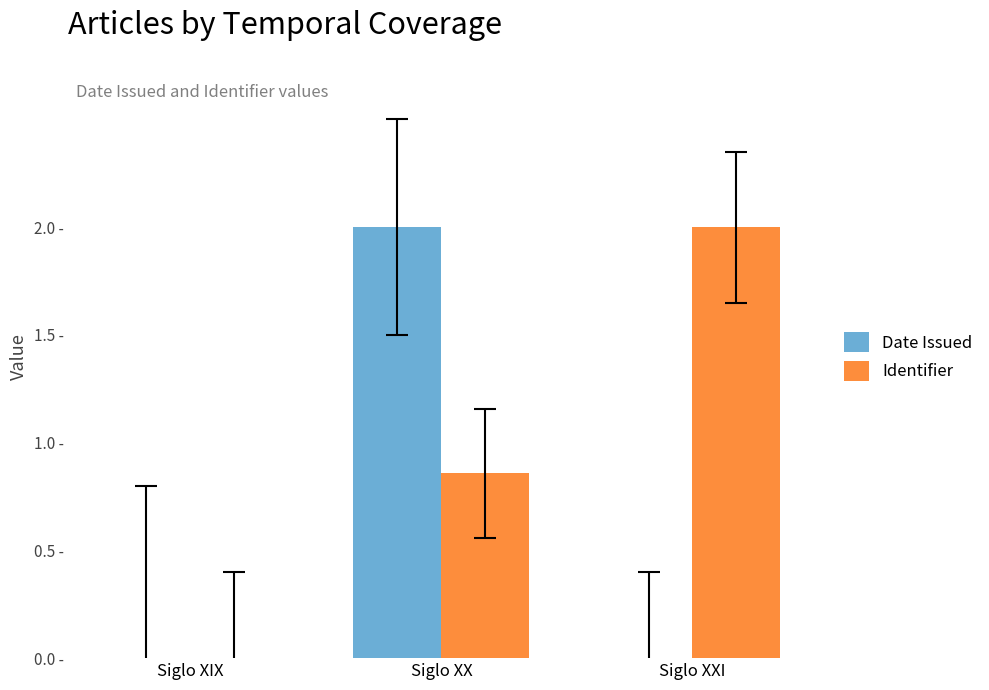

What are all the series names shown in the legend?

Date Issued, Identifier